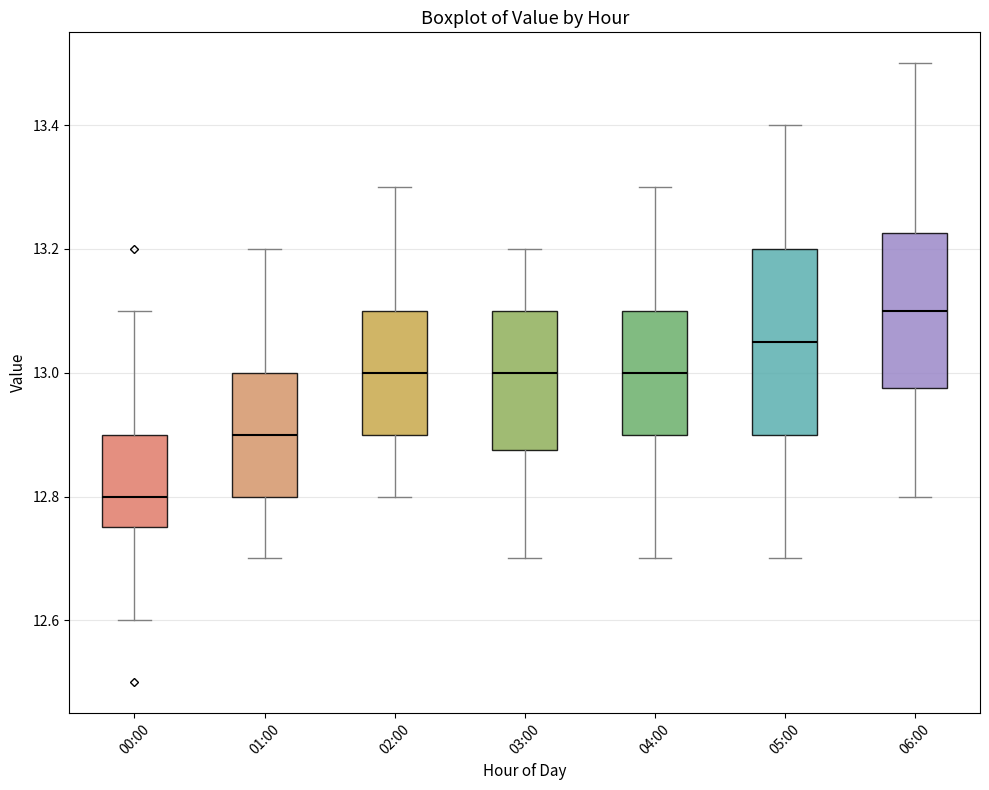

Reading left to right, read every box against the y-axis: the position of its median line, the range the box covers, and the ends of its whiskers. The values are not printed on the chart, so give them approximately, as read against the axis.

00:00: median 12.80, box 12.76 to 12.90, whiskers 12.60 to 13.10
01:00: median 12.90, box 12.80 to 13.00, whiskers 12.70 to 13.20
02:00: median 13.00, box 12.90 to 13.10, whiskers 12.80 to 13.30
03:00: median 13.00, box 12.88 to 13.10, whiskers 12.70 to 13.20
04:00: median 13.00, box 12.90 to 13.10, whiskers 12.70 to 13.30
05:00: median 13.06, box 12.90 to 13.20, whiskers 12.70 to 13.40
06:00: median 13.10, box 12.98 to 13.22, whiskers 12.80 to 13.50